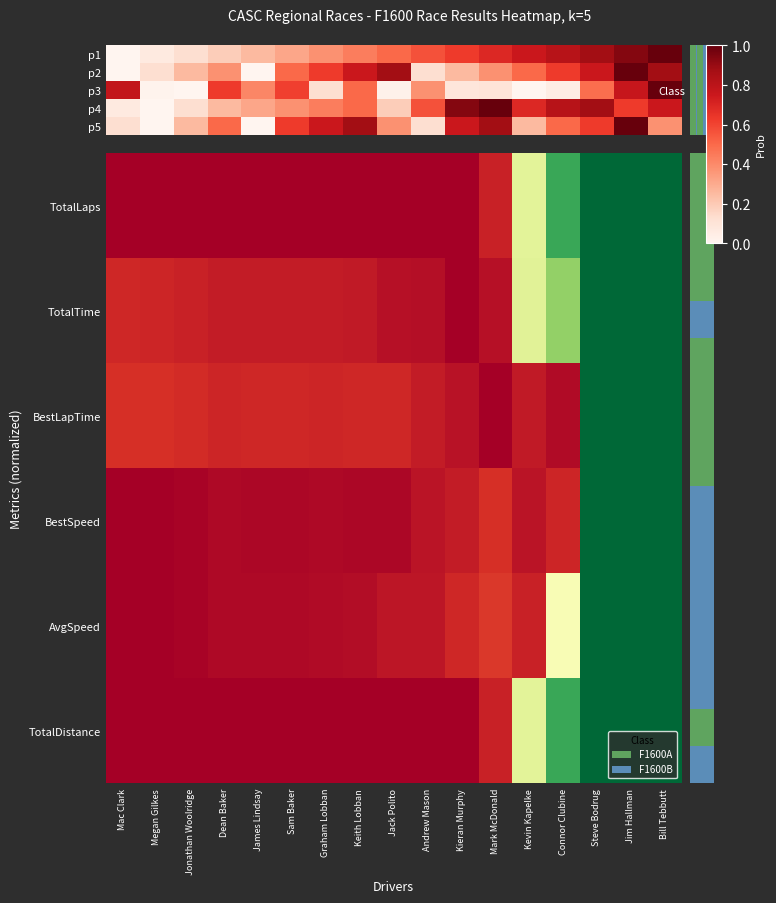

How many categories are shown in the chart?

17